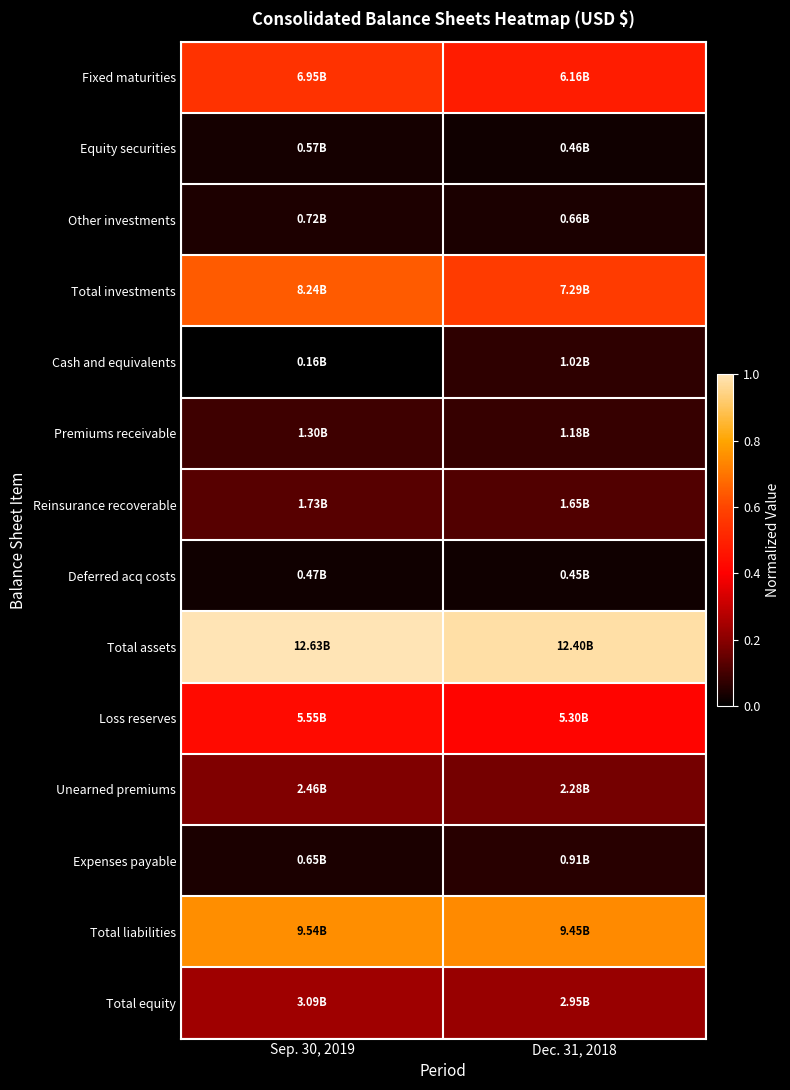

Reading right to left, extract all data points from this chart.

Fixed maturities: Dec. 31, 2018=0.5	Sep. 30, 2019=0.5
Equity securities: Dec. 31, 2018=0.0	Sep. 30, 2019=0.0
Other investments: Dec. 31, 2018=0.0	Sep. 30, 2019=0.0
Total investments: Dec. 31, 2018=0.6	Sep. 30, 2019=0.6
Cash and equivalents: Dec. 31, 2018=0.1	Sep. 30, 2019=0.0
Premiums receivable: Dec. 31, 2018=0.1	Sep. 30, 2019=0.1
Reinsurance recoverable: Dec. 31, 2018=0.1	Sep. 30, 2019=0.1
Deferred acq costs: Dec. 31, 2018=0.0	Sep. 30, 2019=0.0
Total assets: Dec. 31, 2018=1.0	Sep. 30, 2019=1.0
Loss reserves: Dec. 31, 2018=0.4	Sep. 30, 2019=0.4
Unearned premiums: Dec. 31, 2018=0.2	Sep. 30, 2019=0.2
Expenses payable: Dec. 31, 2018=0.1	Sep. 30, 2019=0.0
Total liabilities: Dec. 31, 2018=0.7	Sep. 30, 2019=0.8
Total equity: Dec. 31, 2018=0.2	Sep. 30, 2019=0.2